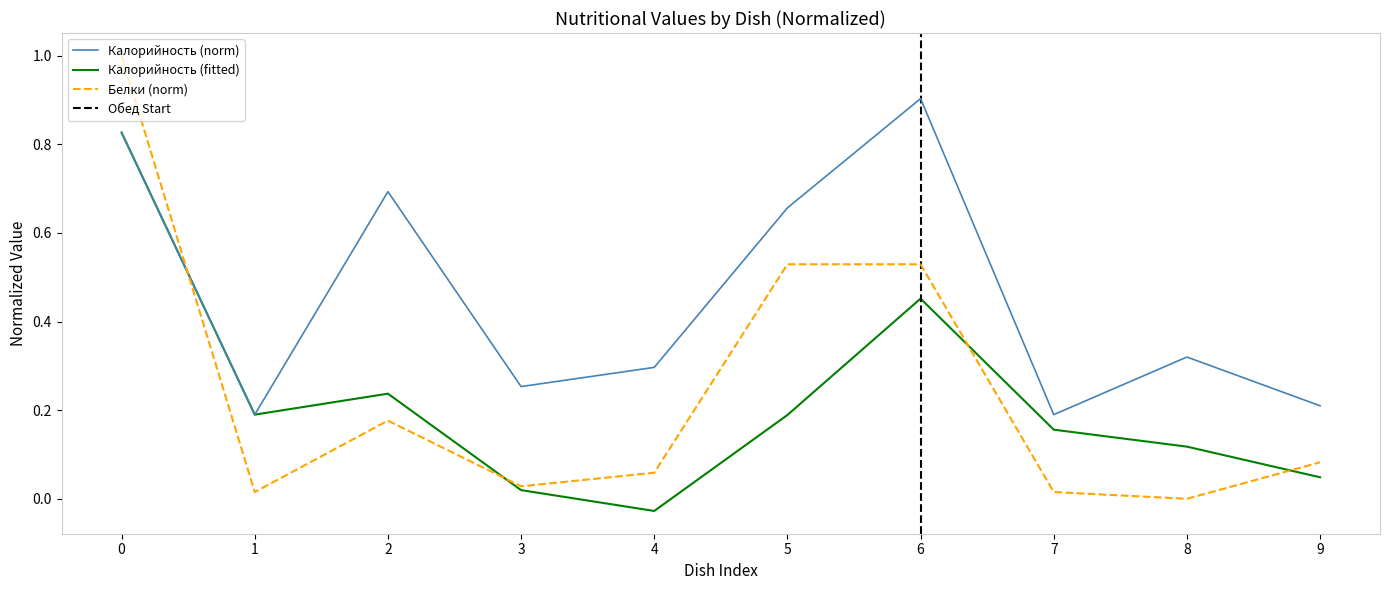

What is the value of the Калорийность point at the 10th from the left?

0.2